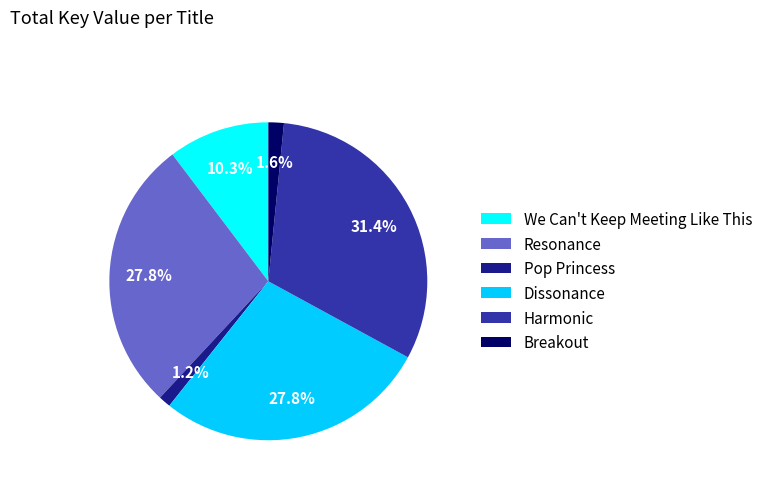

To the nearest percent, what is the average slice percentage?

17%